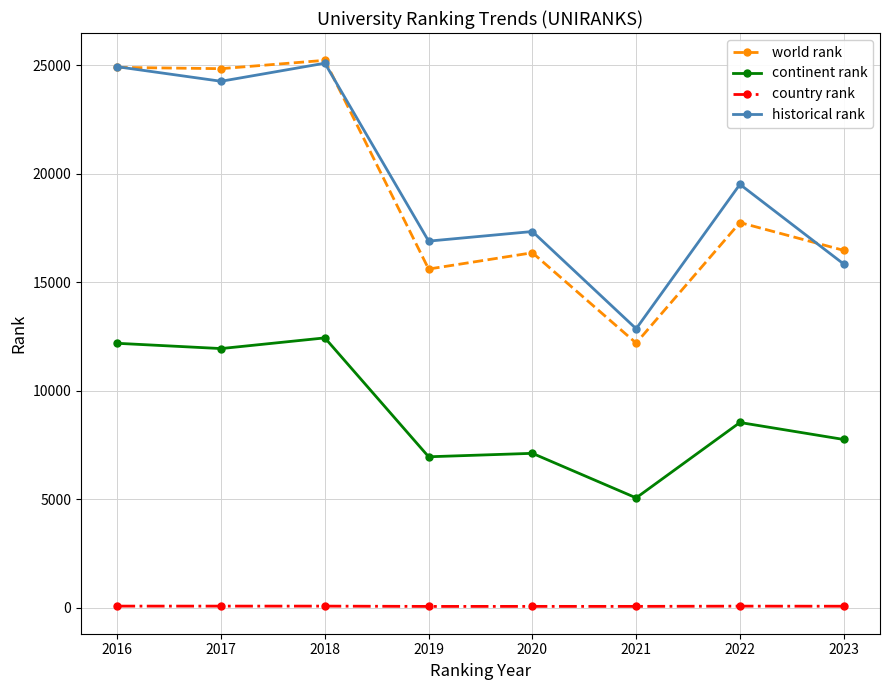

Which series has the largest total across all categories?

historical rank